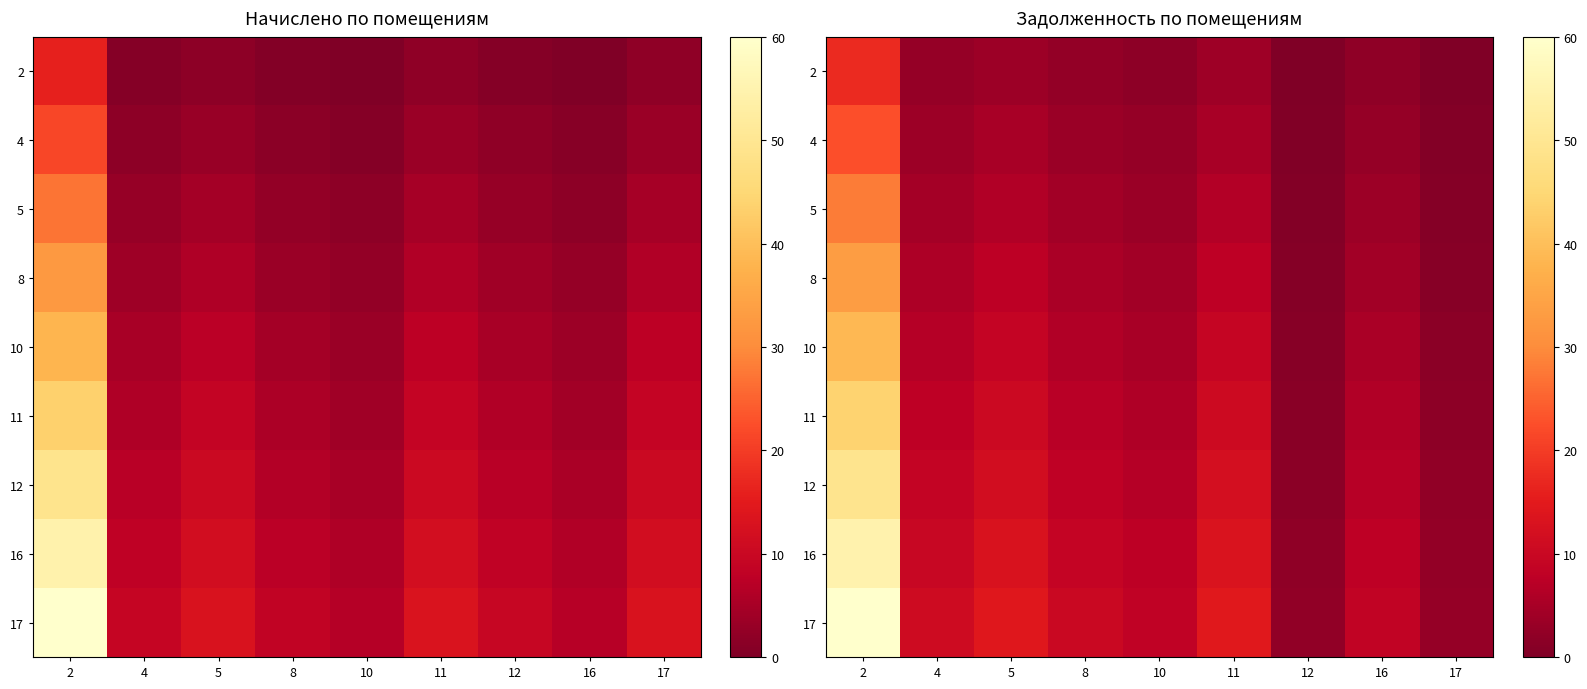

Rank the series by their maximum value, from lowest to highest.

2, 4, 5, 8, 10, 11, 12, 16, 17